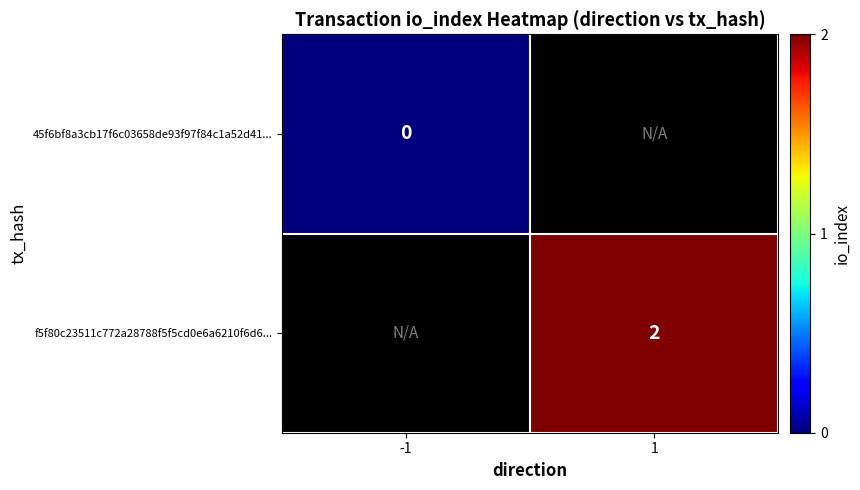

True or false: f5f80c23511c772a28788f5f5cd0e6a6210f6d6... has a value of 2 at 1.

True